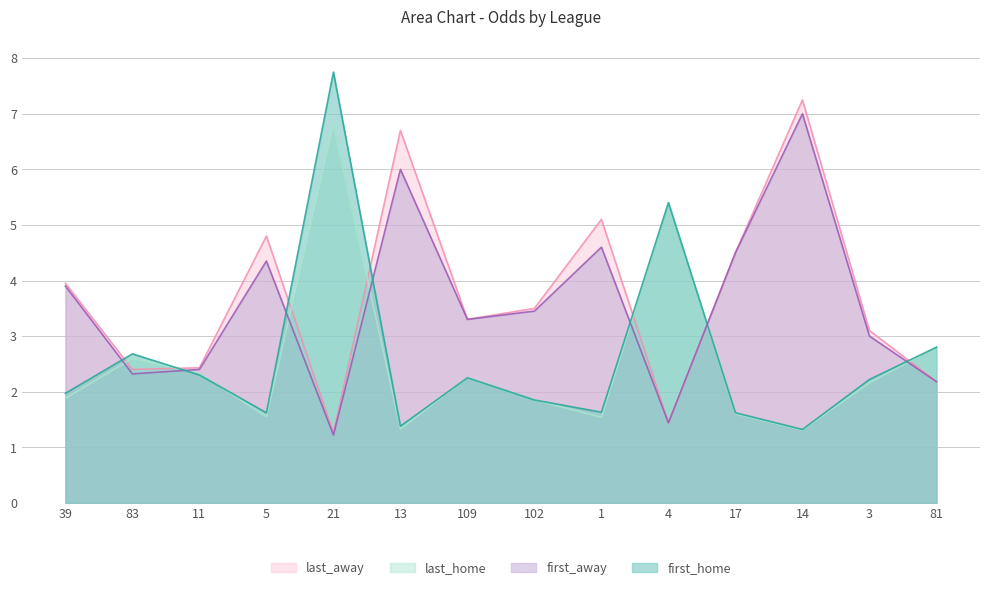

Where do last_home and last_away first cross each other?

39 and 83